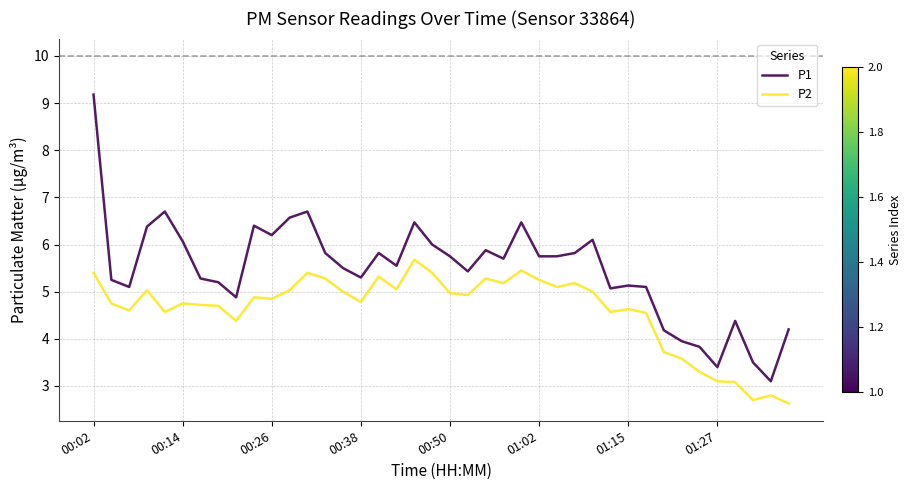

What is the difference between the second highest and minimum values in the P2 series?

2.8